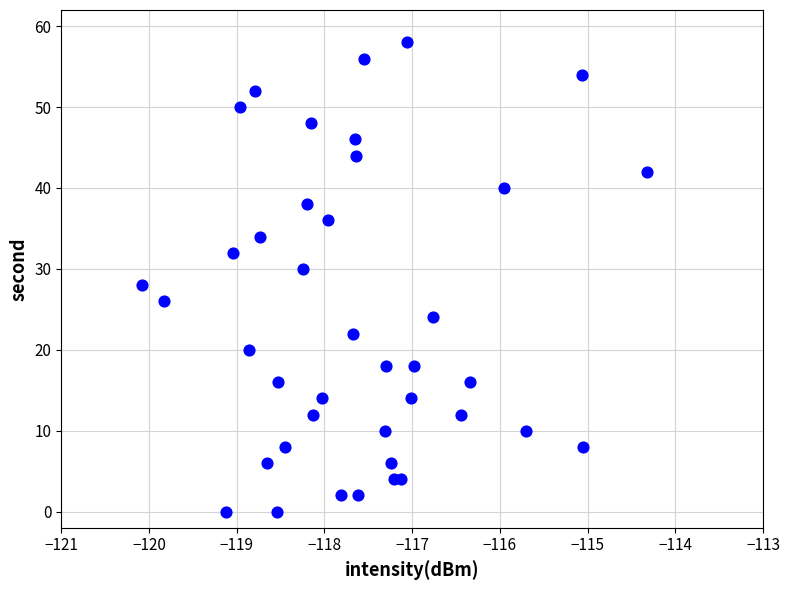

What is the range of Y values (max minus min)?

58